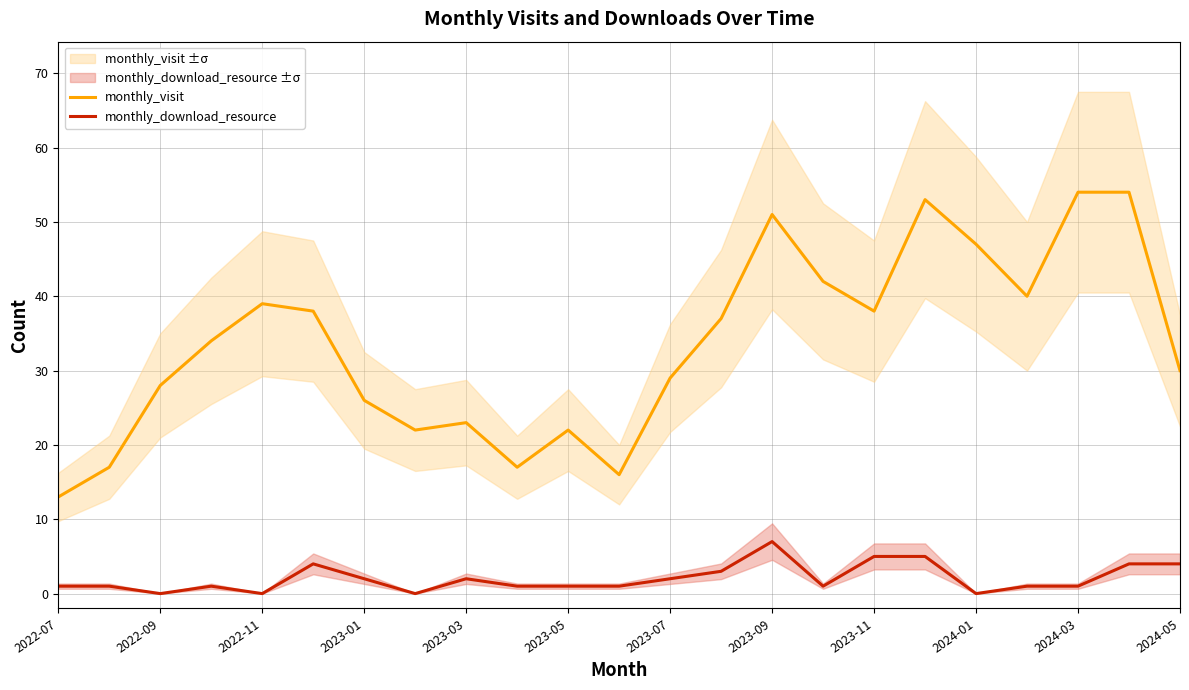

What is the greatest value displayed?

54